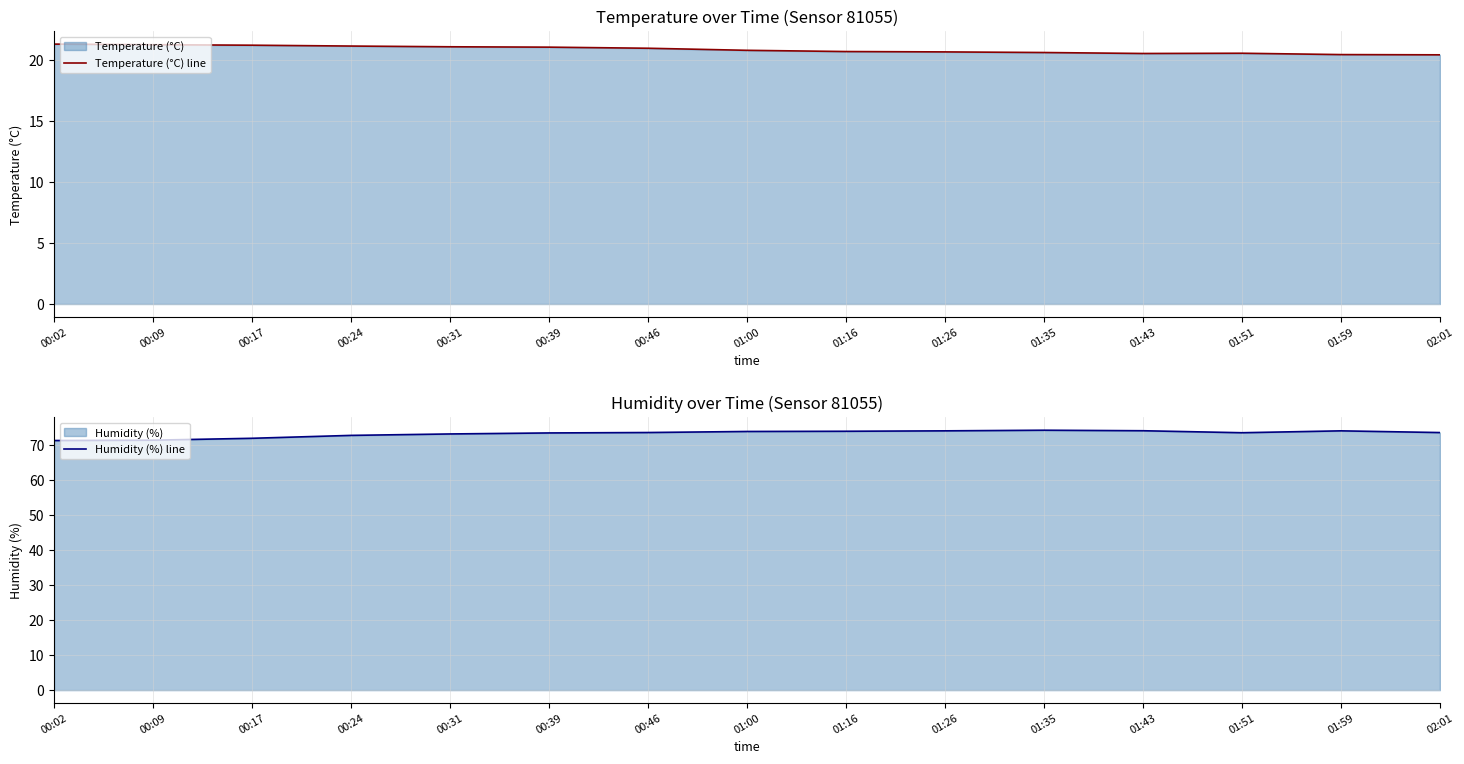

Reading left to right, extract all data points from this chart.

Temperature (°C) line: 00:02=21.3	00:09=21.3	00:17=21.2	00:24=21.2	00:31=21.1	00:39=21.1	00:46=21.0	01:00=20.8	01:16=20.7	01:26=20.7	01:35=20.6	01:43=20.6	01:51=20.6	01:59=20.5	02:01=20.4
Humidity (%) line: 00:02=71.4	00:09=71.5	00:17=72.0	00:24=72.9	00:31=73.3	00:39=73.6	00:46=73.7	01:00=74.0	01:16=74.0	01:26=74.2	01:35=74.3	01:43=74.2	01:51=73.6	01:59=74.2	02:01=73.7